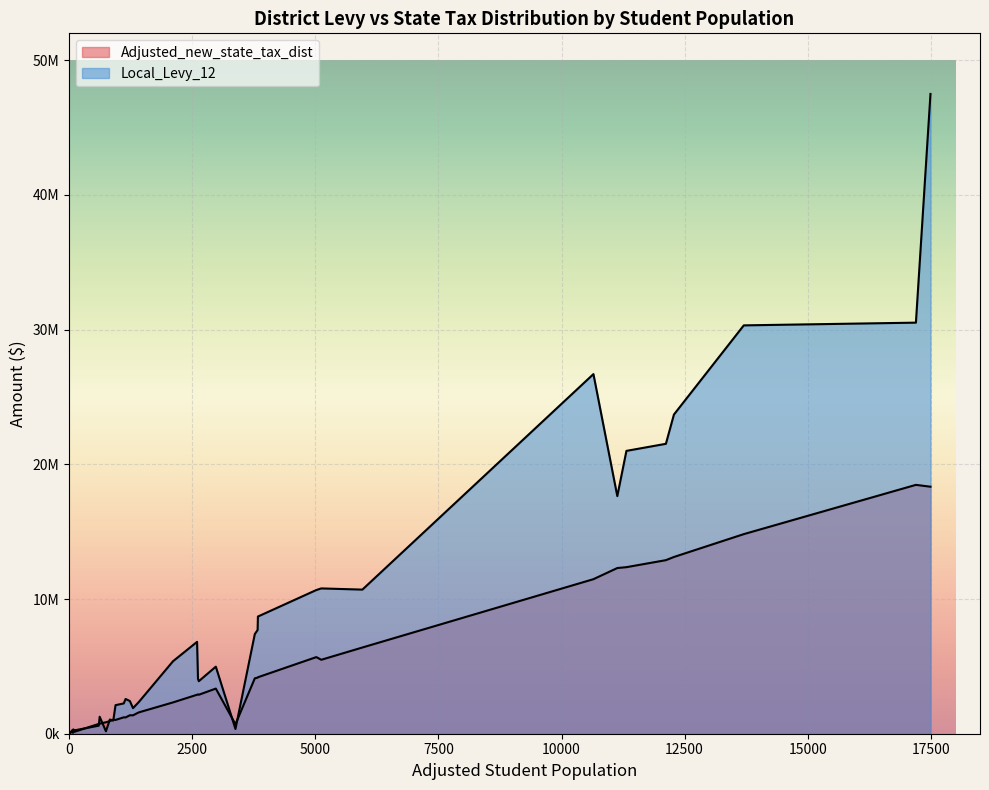

Reading left to right, what are all the values shown in this chart?

Adjusted_new_state_tax_dist: 3351074	729269	321063	2894403	5489896	743715	14818802	4192301	12886238	18339339	11473499	45402	18476483	275325	2323677	140352	5689455	1041043	852513	156647	4112302	6401061	704931	279248	1370209	1580907	1367861	136770	12301784	13122166	3704798	2892521	4159825	935883	1217232	2920362	1024241	12365613	728432	1208895
Local_Levy_12: 4978000	596154	185000	6820000	10787849	1260000	30317828	8700000	21525000	47500000	26700000	25000	30520000	65000	5380000	247271	10670000	975494	180000	278273	7400000	10700000	350000	507000	2427449	2341000	1900000	283000	17640000	23697033	4925000	3900000	7700000	1056000	2250000	4080397	2120070	21000000	970000	2580000